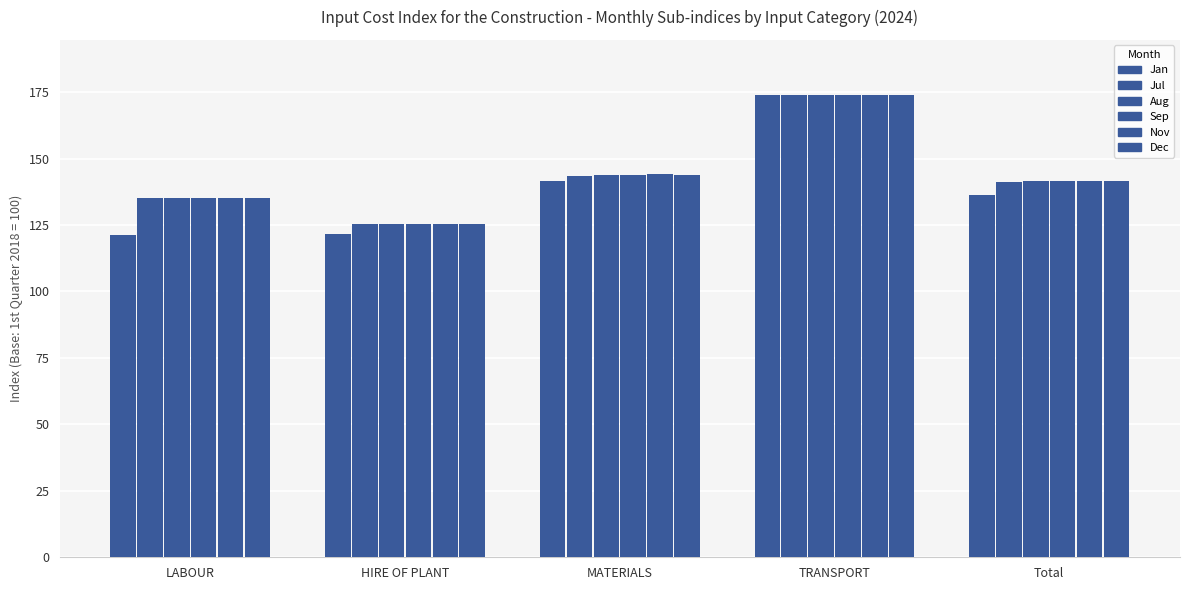

At which label does Aug first exceed 141?

MATERIALS